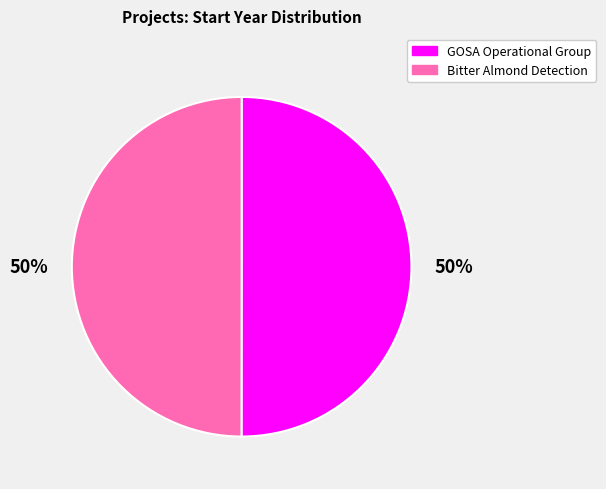

What is the ratio of the value at Bitter Almond Detection to the value at GOSA Operational Group?

1.0